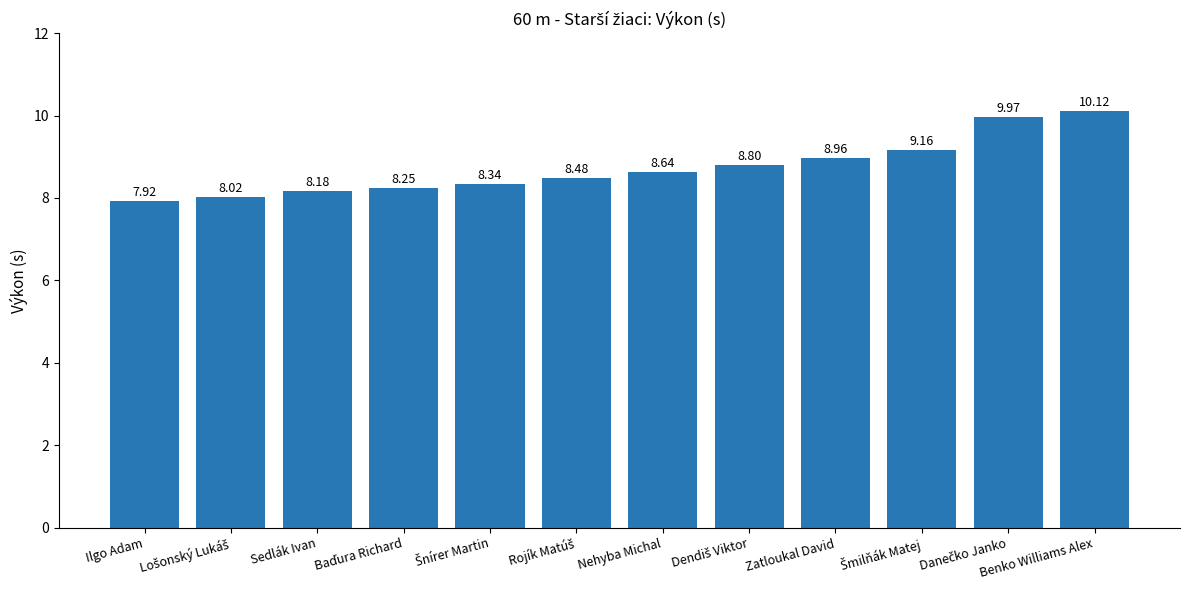

How many categories are shown in the chart?

12